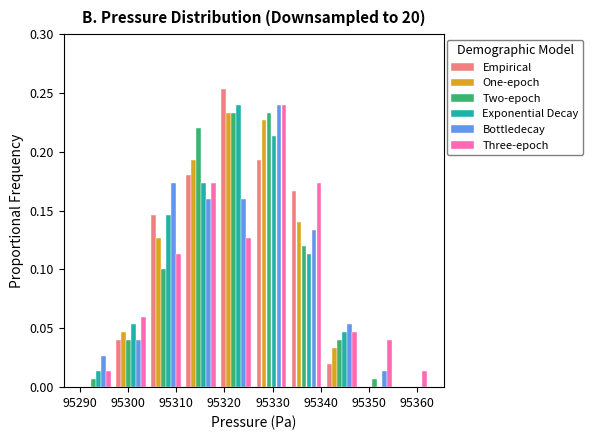

Reading left to right, list every range on the x-axis with the height of the bar of each series over it. Neither the bar edges nor the heights are printed on the chart, so give them approximately, as read against the axes.

95290 to 95297: Empirical=0	One-epoch=0	Two-epoch=0.005	Exponential Decay=0.015	Bottledecay=0.025	Three-epoch=0.015
95297 to 95304: Empirical=0.040	One-epoch=0.045	Two-epoch=0.040	Exponential Decay=0.055	Bottledecay=0.040	Three-epoch=0.060
95304 to 95312: Empirical=0.145	One-epoch=0.125	Two-epoch=0.100	Exponential Decay=0.145	Bottledecay=0.175	Three-epoch=0.115
95312 to 95319: Empirical=0.180	One-epoch=0.195	Two-epoch=0.220	Exponential Decay=0.175	Bottledecay=0.160	Three-epoch=0.175
95319 to 95326: Empirical=0.255	One-epoch=0.235	Two-epoch=0.235	Exponential Decay=0.240	Bottledecay=0.160	Three-epoch=0.125
95326 to 95333: Empirical=0.195	One-epoch=0.225	Two-epoch=0.235	Exponential Decay=0.215	Bottledecay=0.240	Three-epoch=0.240
95333 to 95341: Empirical=0.165	One-epoch=0.140	Two-epoch=0.120	Exponential Decay=0.115	Bottledecay=0.135	Three-epoch=0.175
95341 to 95348: Empirical=0.020	One-epoch=0.035	Two-epoch=0.040	Exponential Decay=0.045	Bottledecay=0.055	Three-epoch=0.045
95348 to 95355: Empirical=0	One-epoch=0	Two-epoch=0.005	Exponential Decay=0	Bottledecay=0.015	Three-epoch=0.040
95355 to 95363: Empirical=0	One-epoch=0	Two-epoch=0	Exponential Decay=0	Bottledecay=0	Three-epoch=0.015